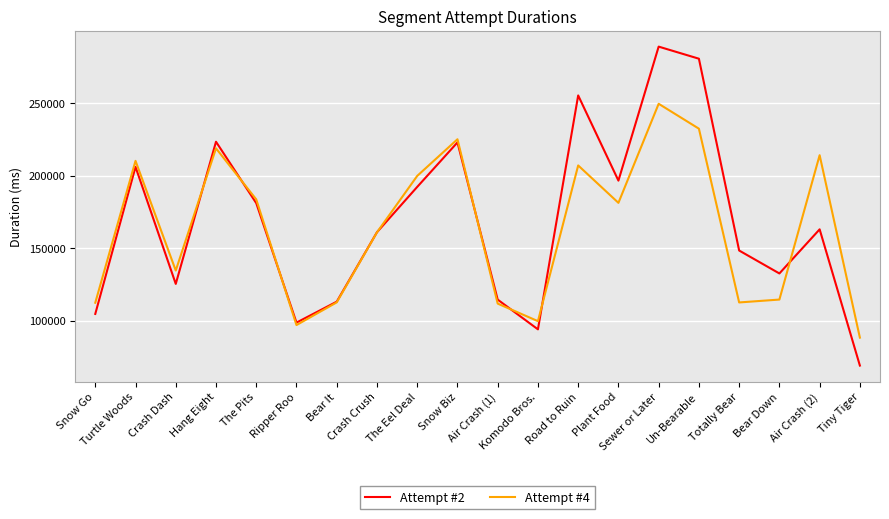

At which category is the sum across all series the highest?

Sewer or Later